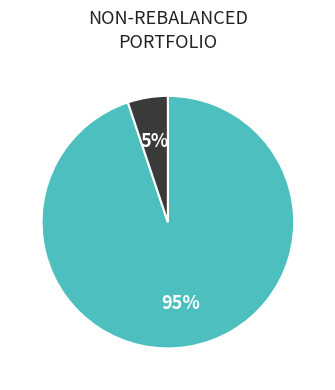

To the nearest percent, what is the difference between the largest and smallest slice percentages?

90%